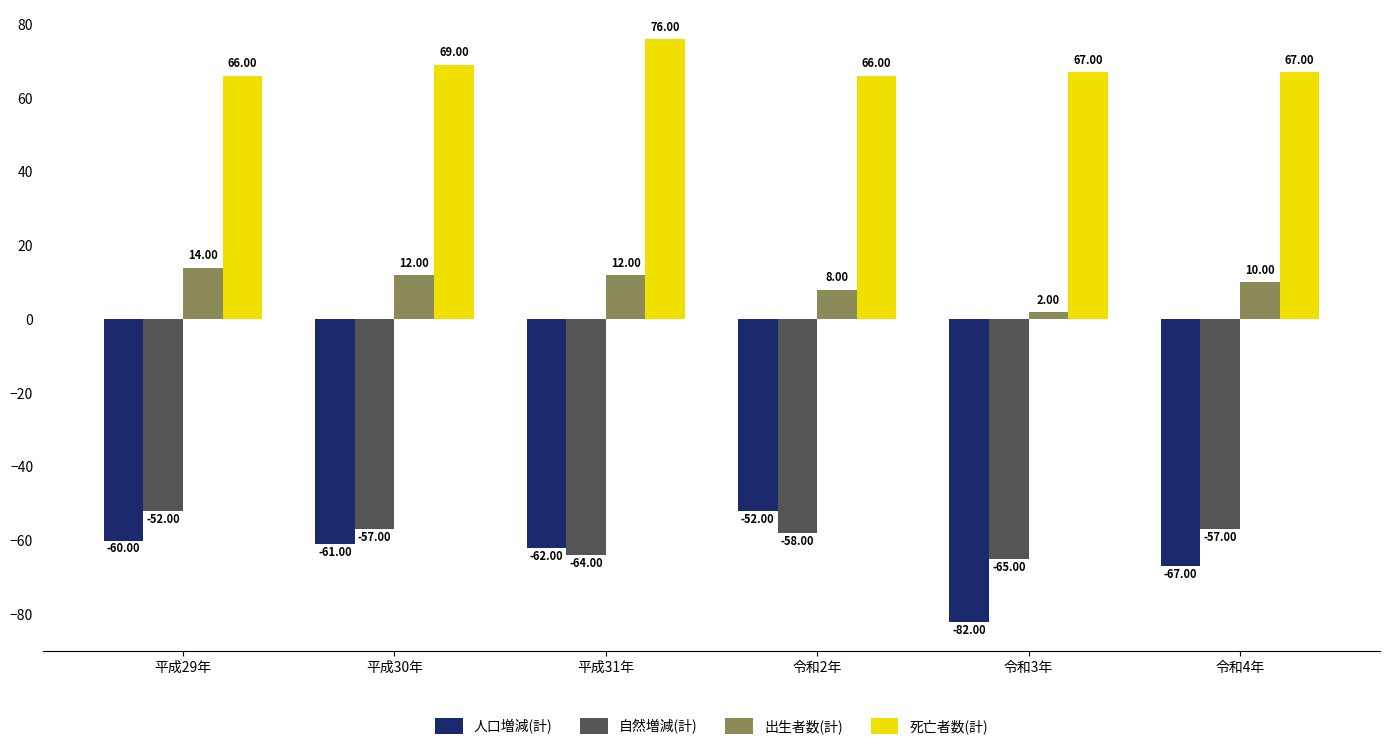

What is the label of the 4th bar from the left?

令和2年